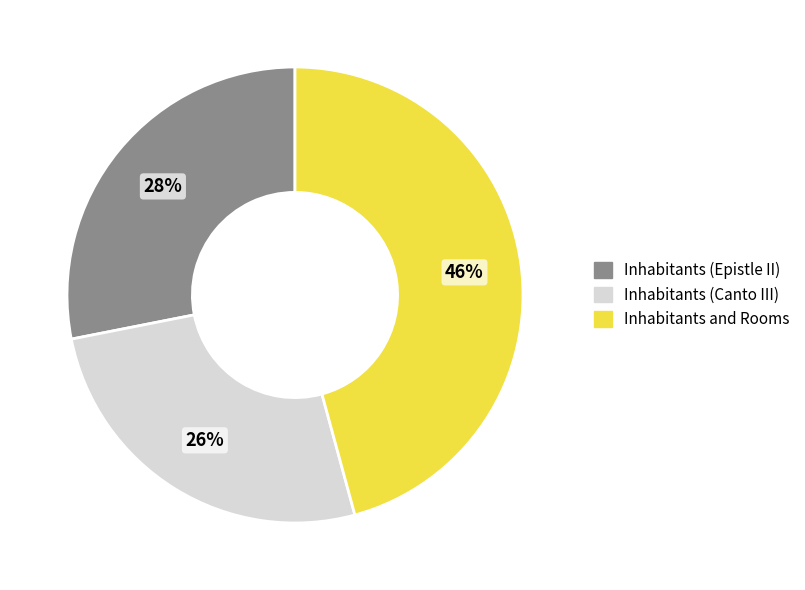

How many slices are in this pie chart?

3